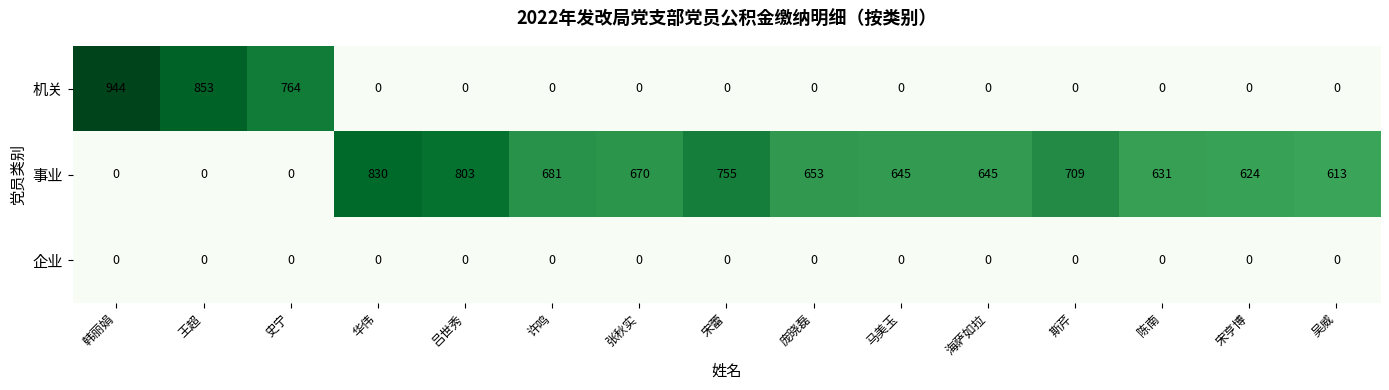

What is the sum of the 事业 values at 庞晓磊 and 张秋实?

1323